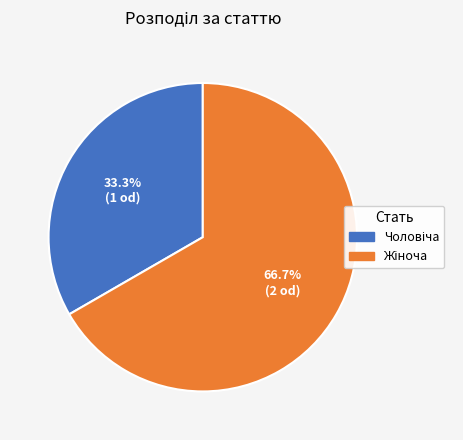

Is there a majority slice in this chart?

Yes